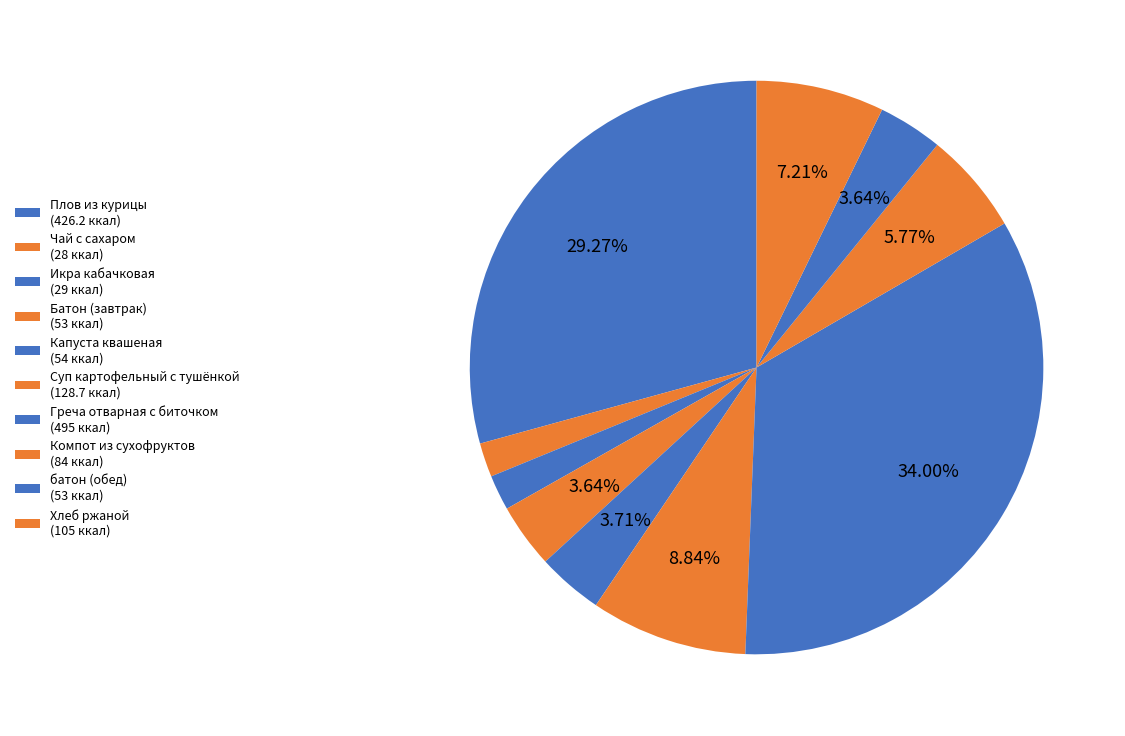

To the nearest percent, what is the difference between the largest and smallest slice percentages?

32%